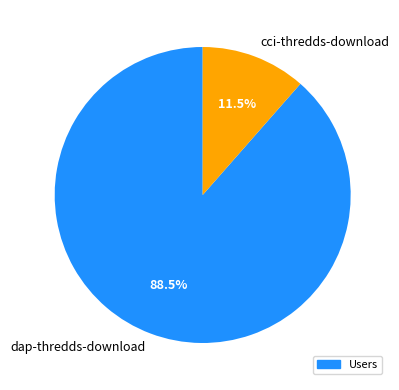

Is it true that cci-thredds-download is 5% of the pie?

False